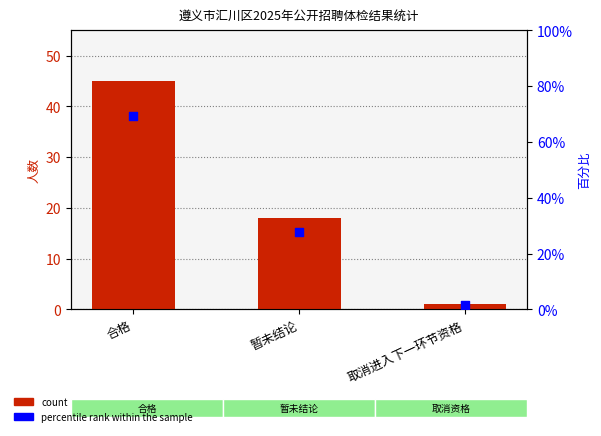

Which series contains the lowest Y value?

count